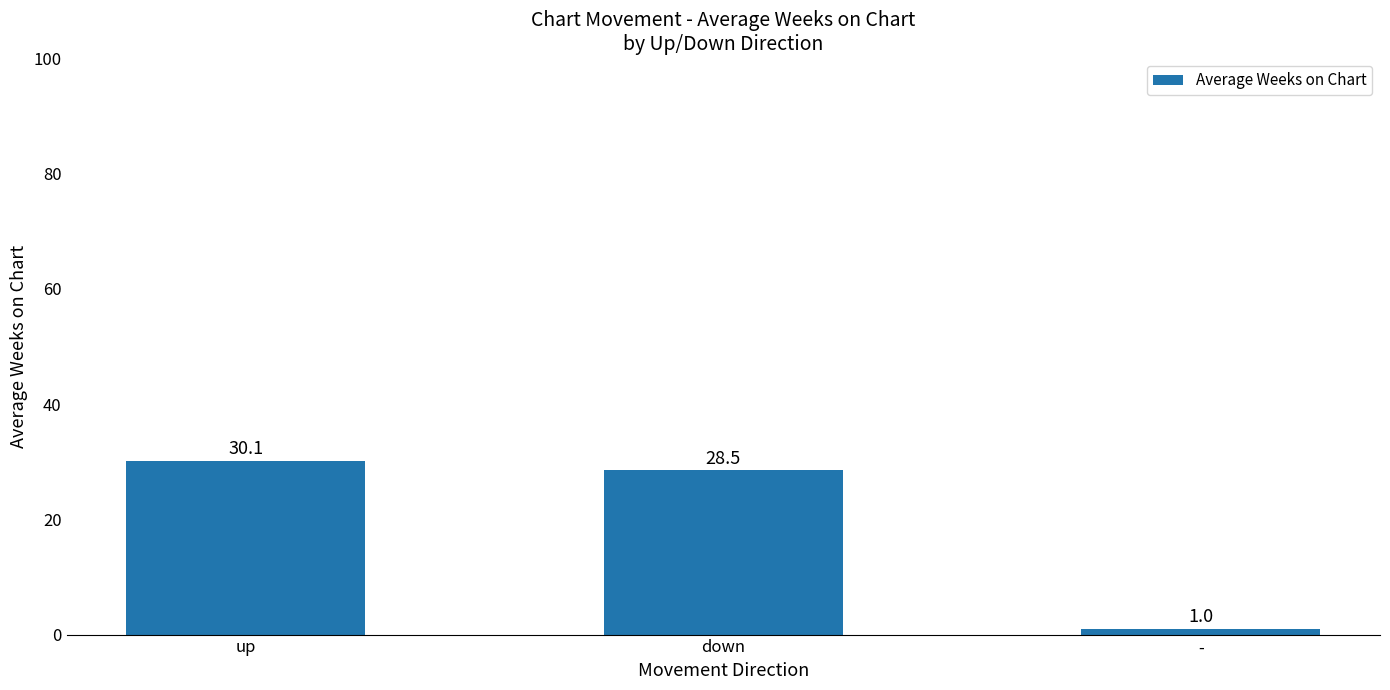

What is the label of the 2nd bar from the left?

down